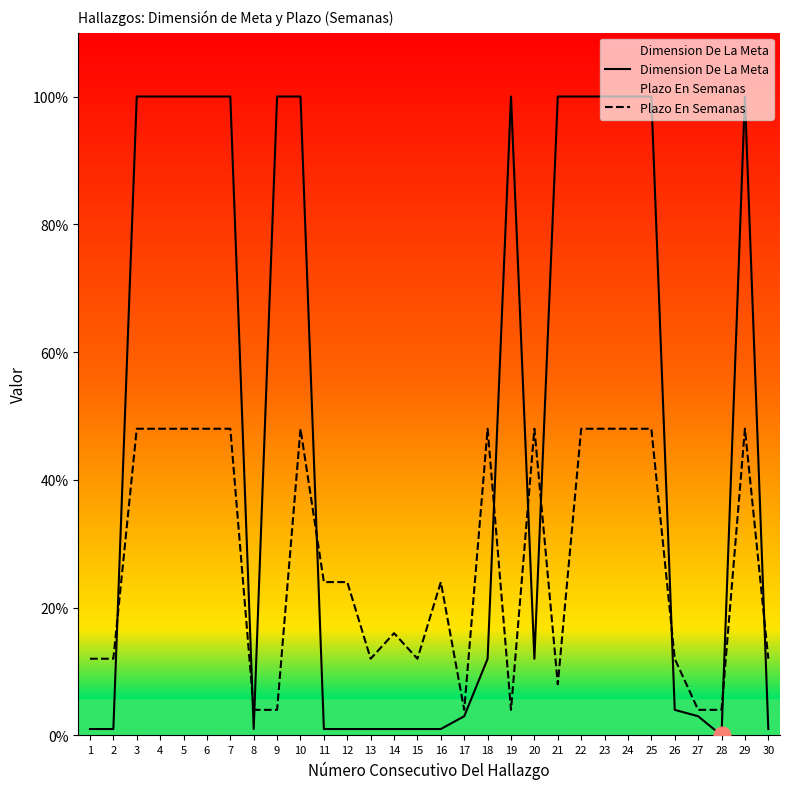

How many values in the Plazo En Semanas series exceed 24?

13